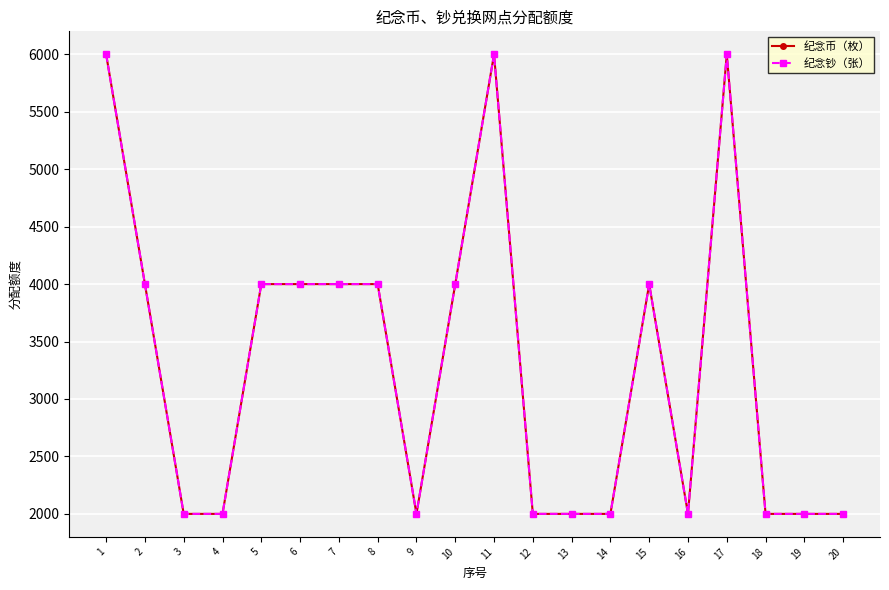

List the series in order of their peak value, lowest first.

纪念币（枚）, 纪念钞（张）